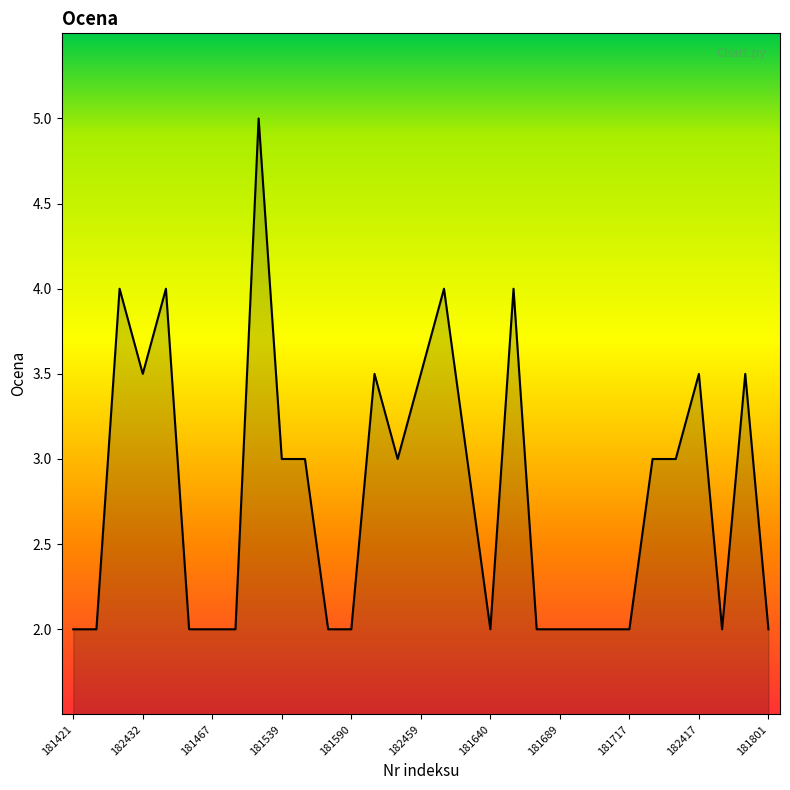

What is the maximum value shown in the chart?

5.0